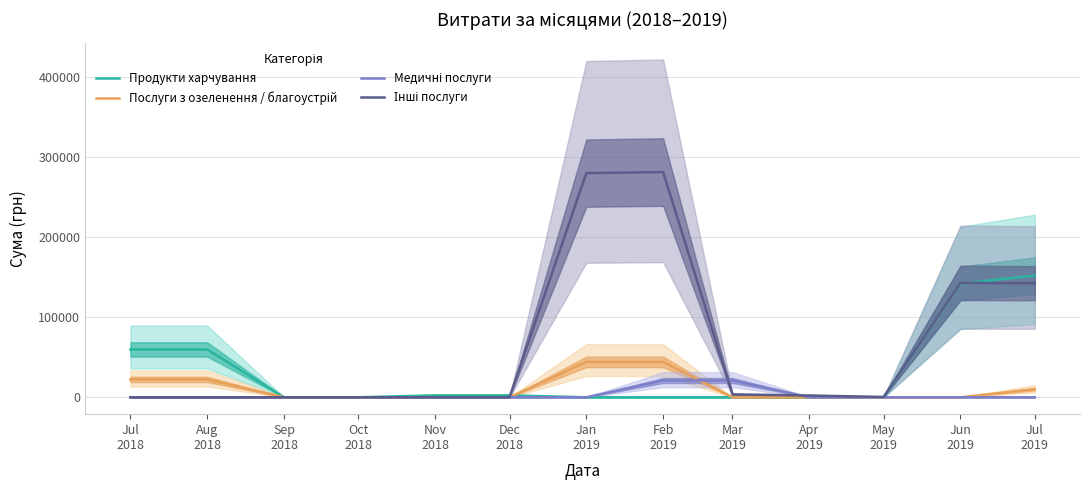

At Nov
2018, list the series in order from smallest to largest.

Послуги з озеленення / благоустрій, Медичні послуги, Інші послуги, Продукти харчування